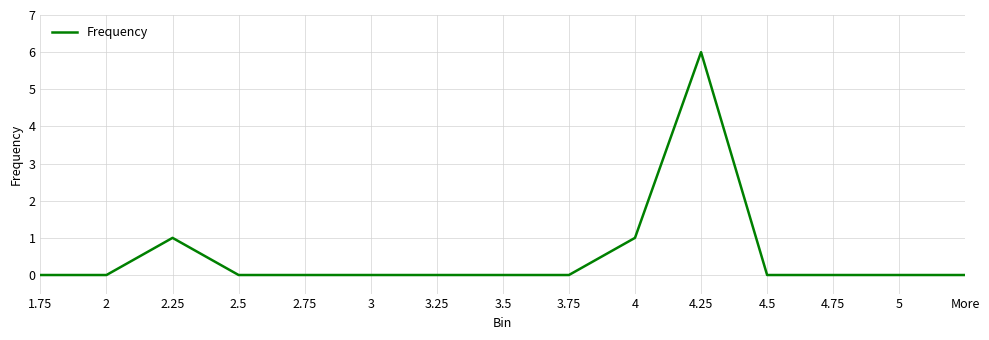

The chart shows a value of 0 at 2. True or false?

True